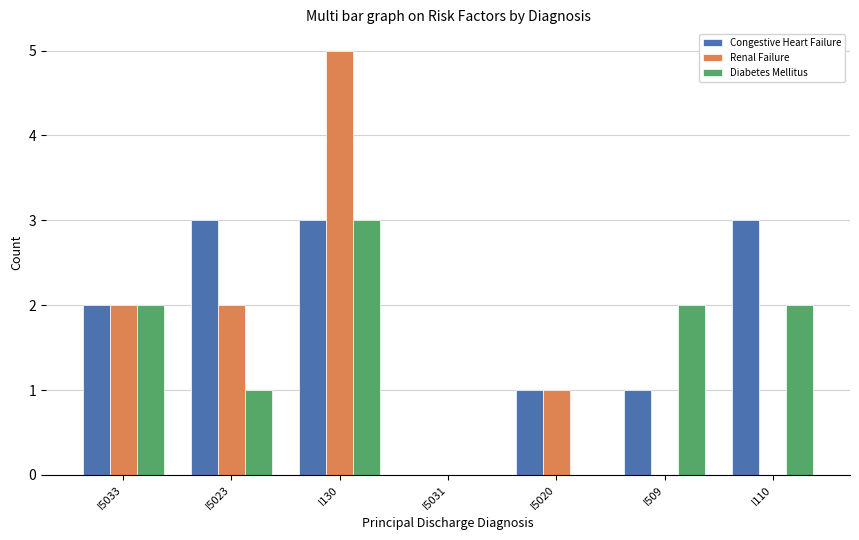

Which category has the highest value across all series?

I130